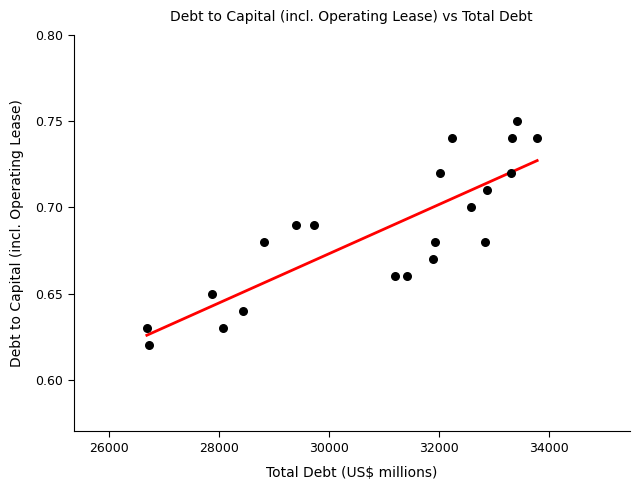

What is the range of X values (max minus min)?

7102.0